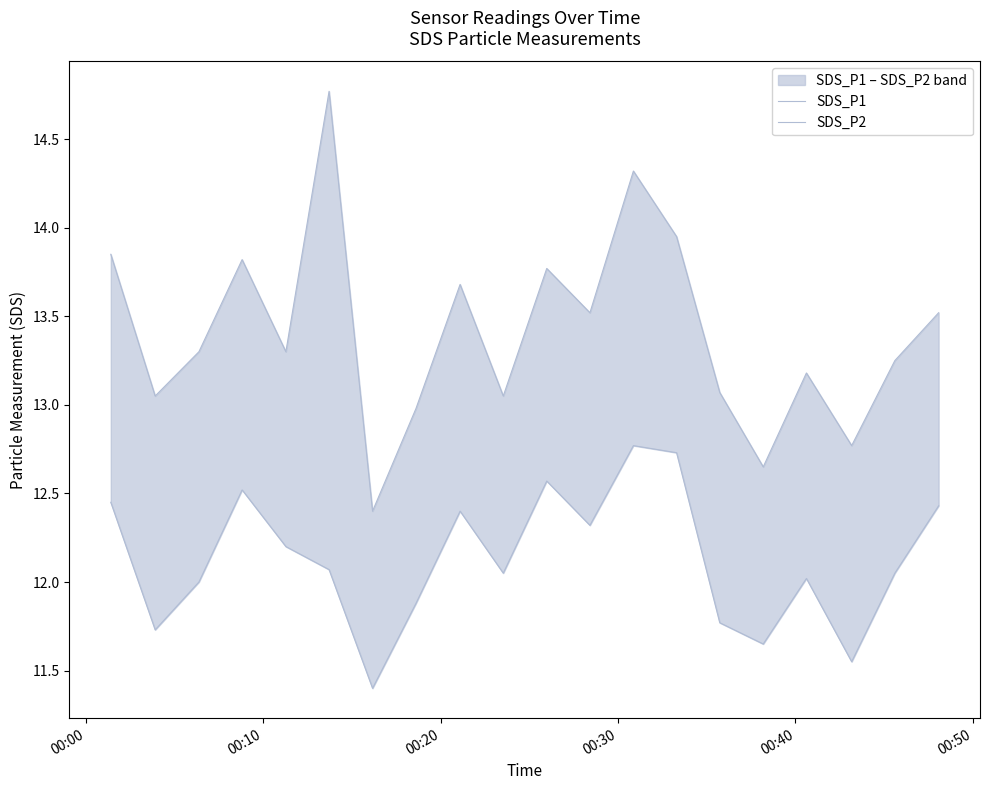

The SDS_P1 series shows 13.3 at 00:40. True or false?

True